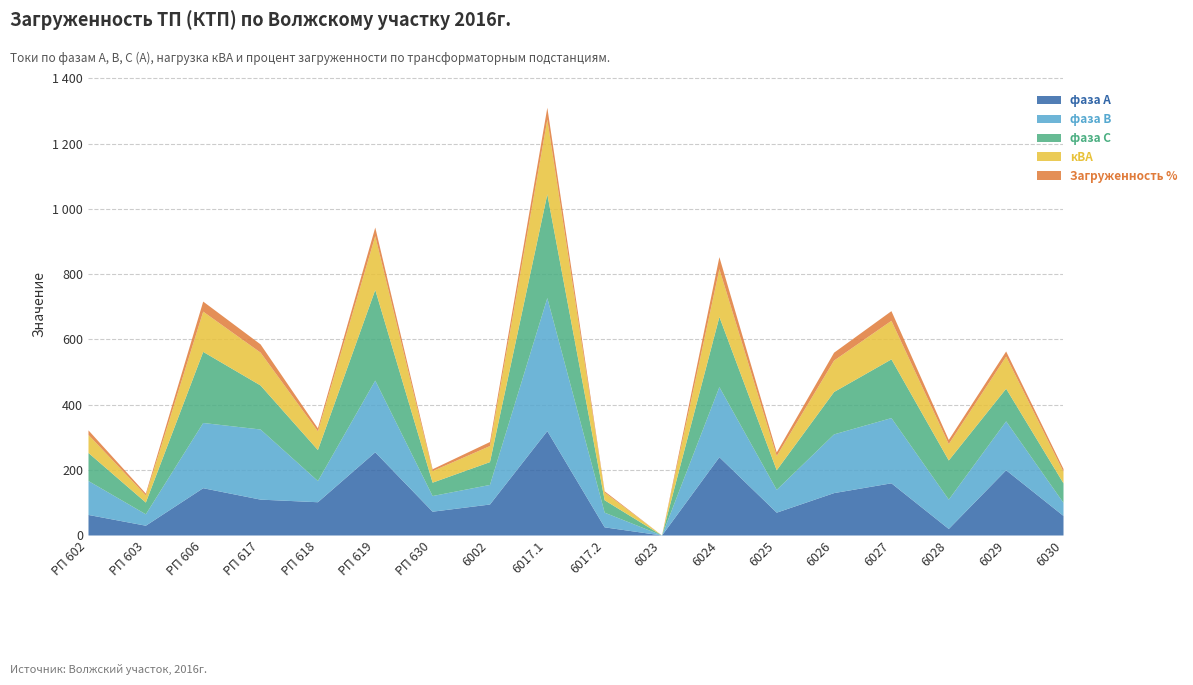

In фаза В, how many points are lower than both neighbors (excluding endpoints)?

6